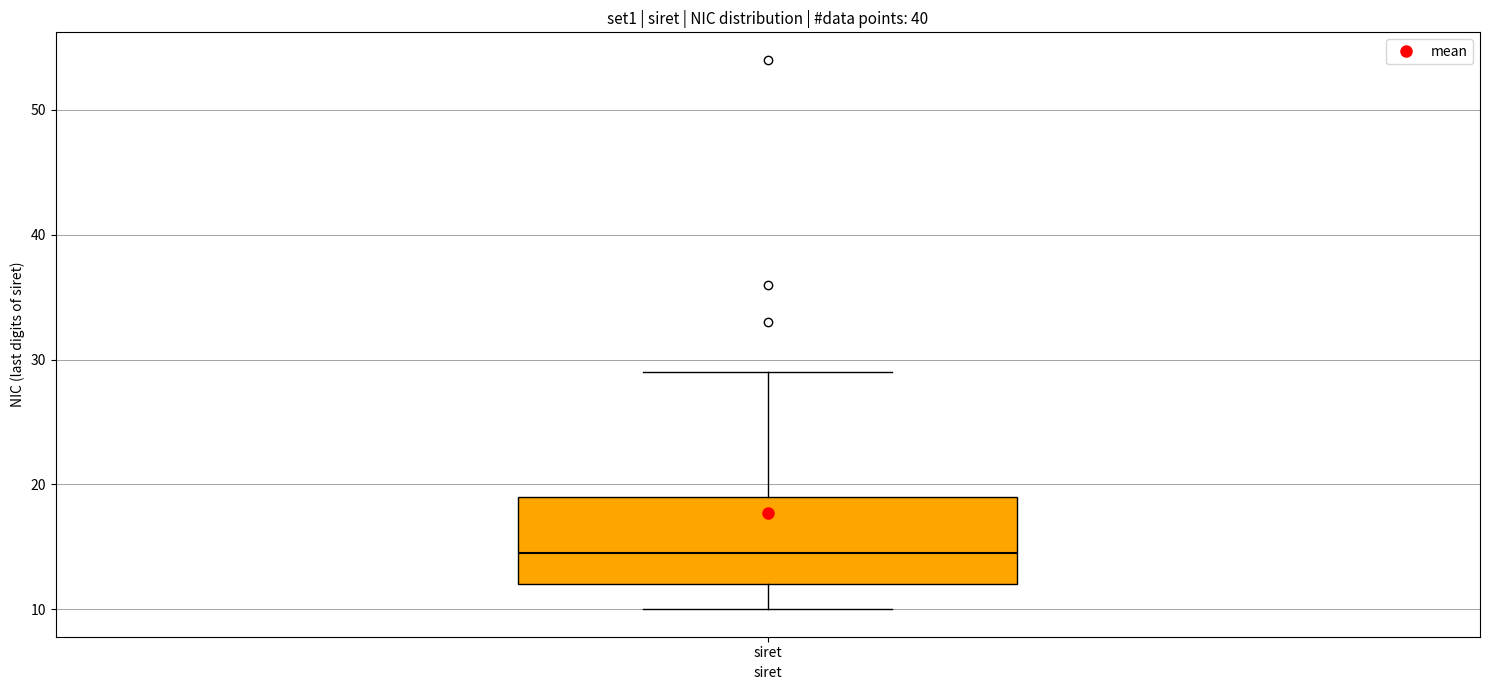

Read this box plot against the y-axis: the position of the median line, the range covered by the box, and the ends of both whiskers. The values are not printed on the chart, so give them approximately, as read against the axis.

median 15, box 12 to 19, whiskers 10 to 29